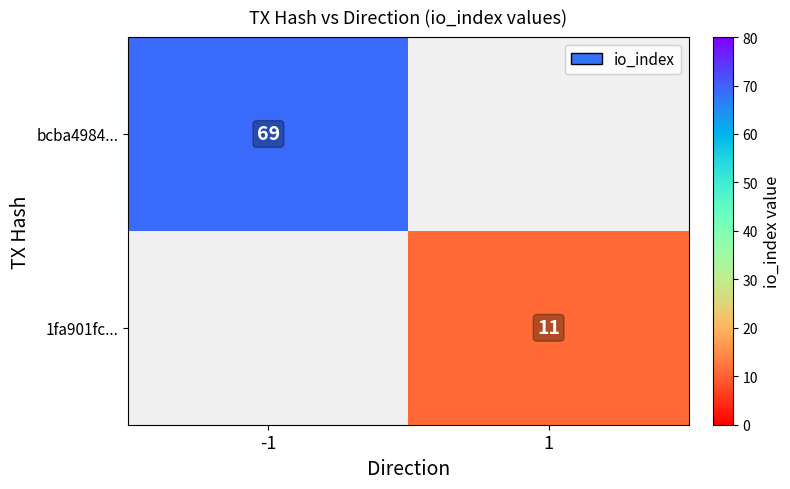

The value of bcba4984... at -1 is 69. True or false?

True